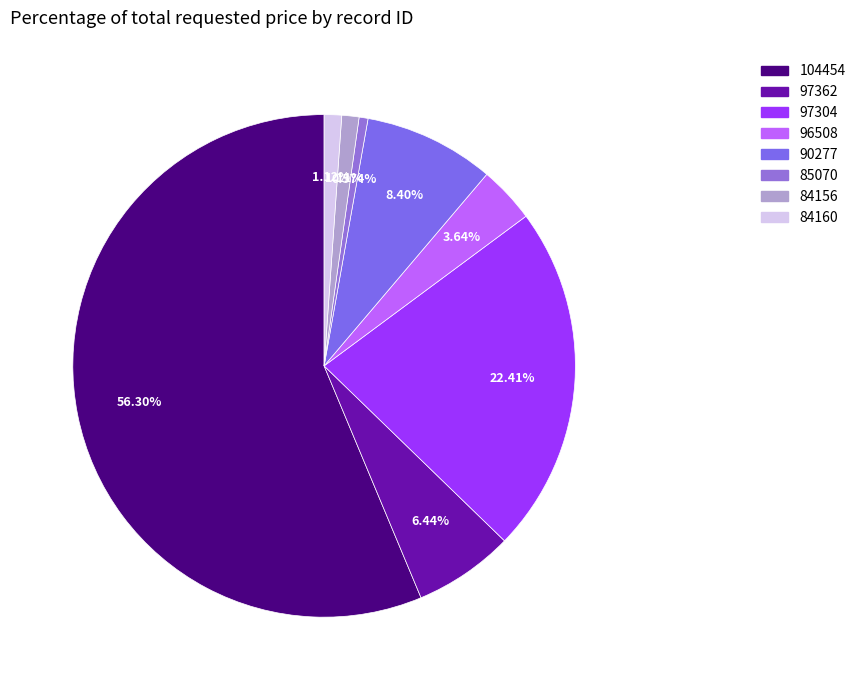

To the nearest percent, what percentage of the pie is 85070?

1%